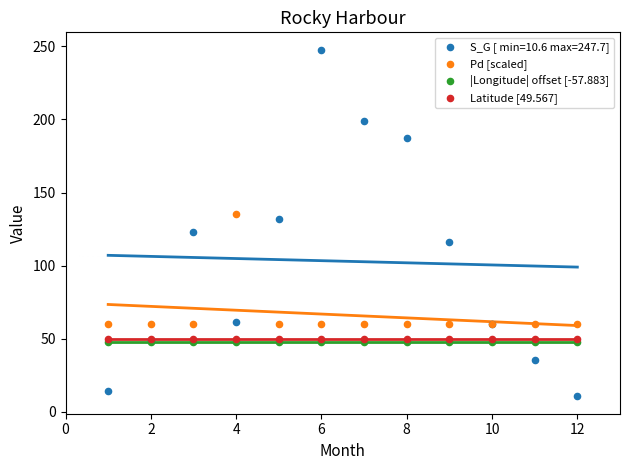

What are all the series names shown in the legend?

S_G [ min=10.6 max=247.7], Pd [scaled], |Longitude| offset [-57.883], Latitude [49.567]